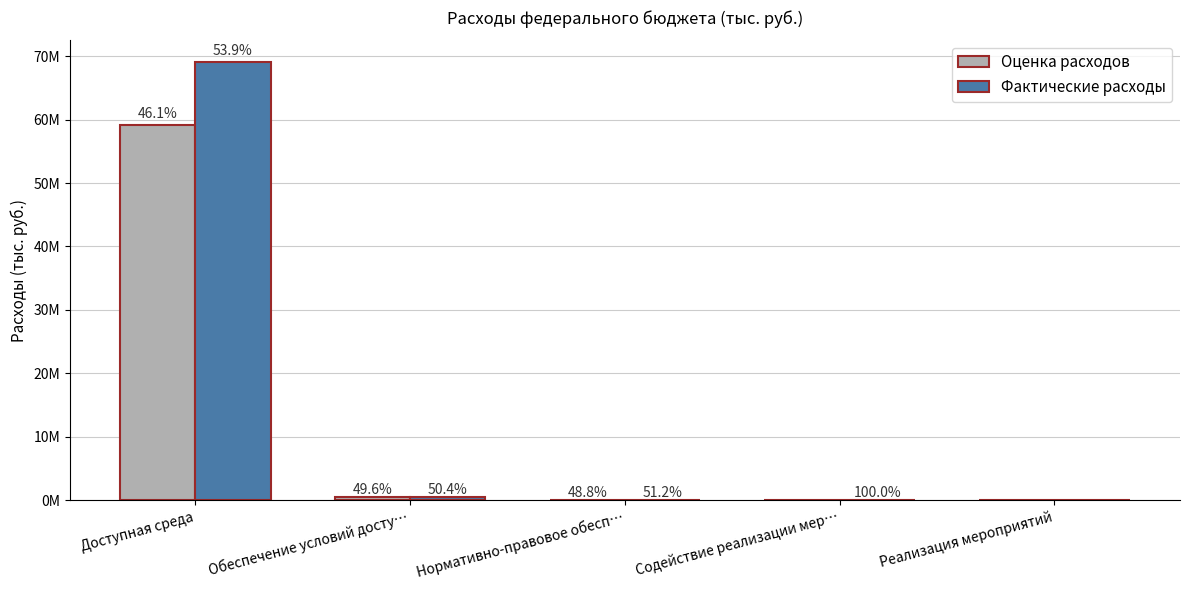

The Оценка расходов series shows 444005.8 at Обеспечение условий досту…. True or false?

True